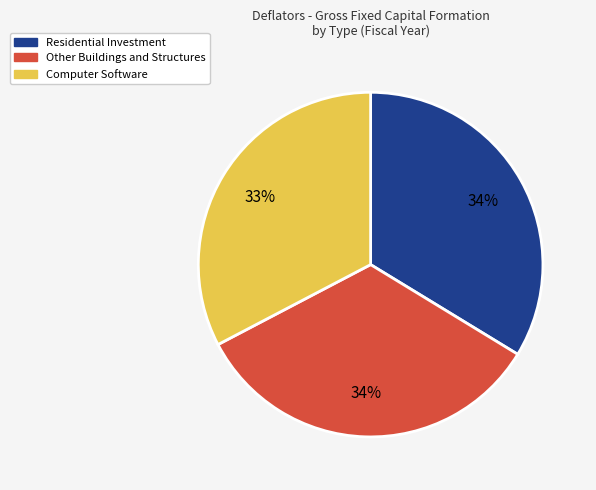

To the nearest percent, what is the difference between the largest and smallest slice percentages?

1%